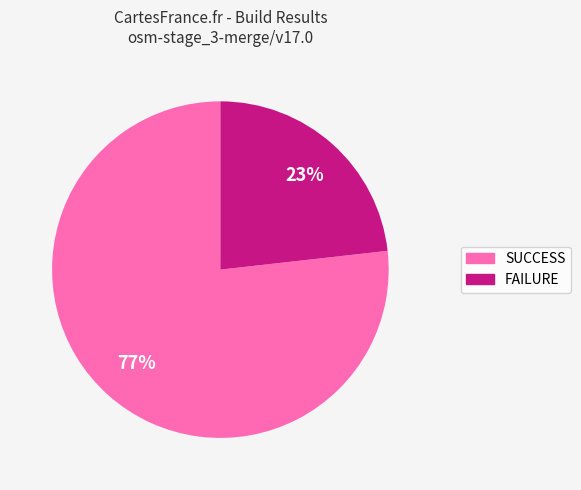

Count the number of slices in the pie.

2